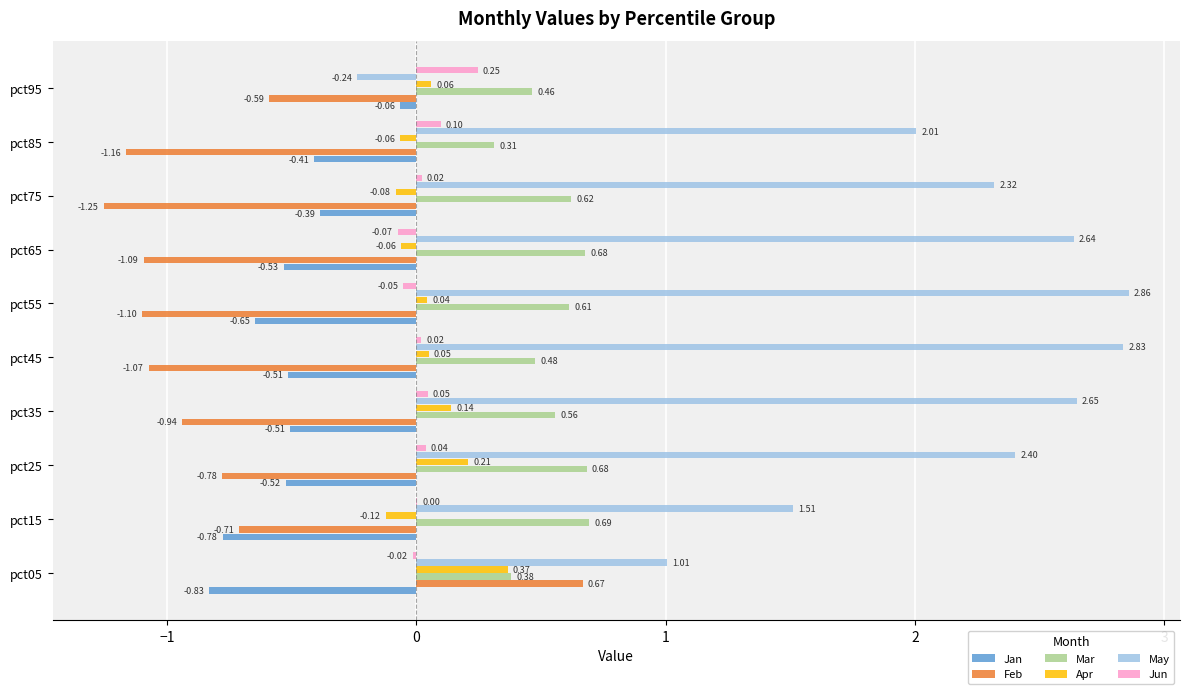

What is the sum of the Feb values at pct45 and pct85?

-2.2